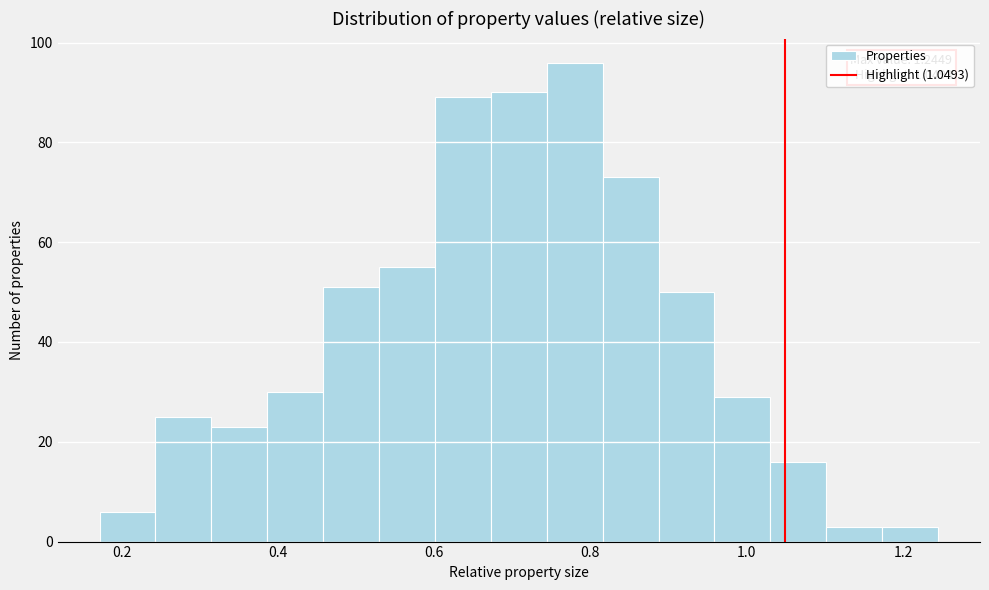

Read against the x-axis, roughly where is the centre of the tallest bar?

0.78